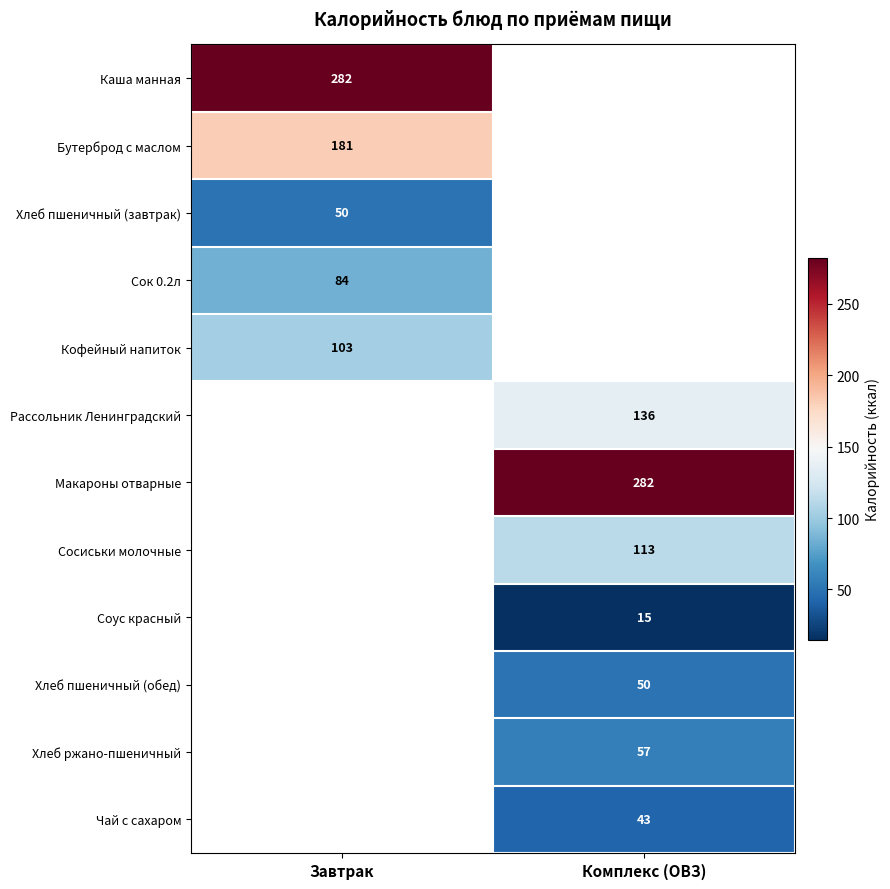

True or false: Макароны отварные has a value of 282 at Комплекс (ОВЗ).

True